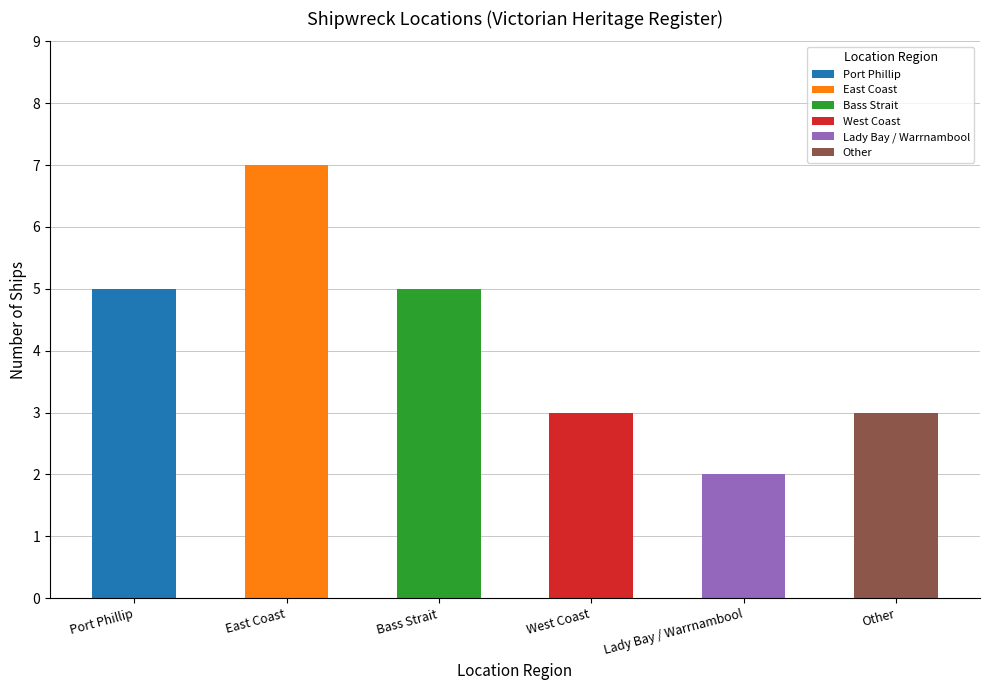

What is the label of the 4th bar from the left?

West Coast